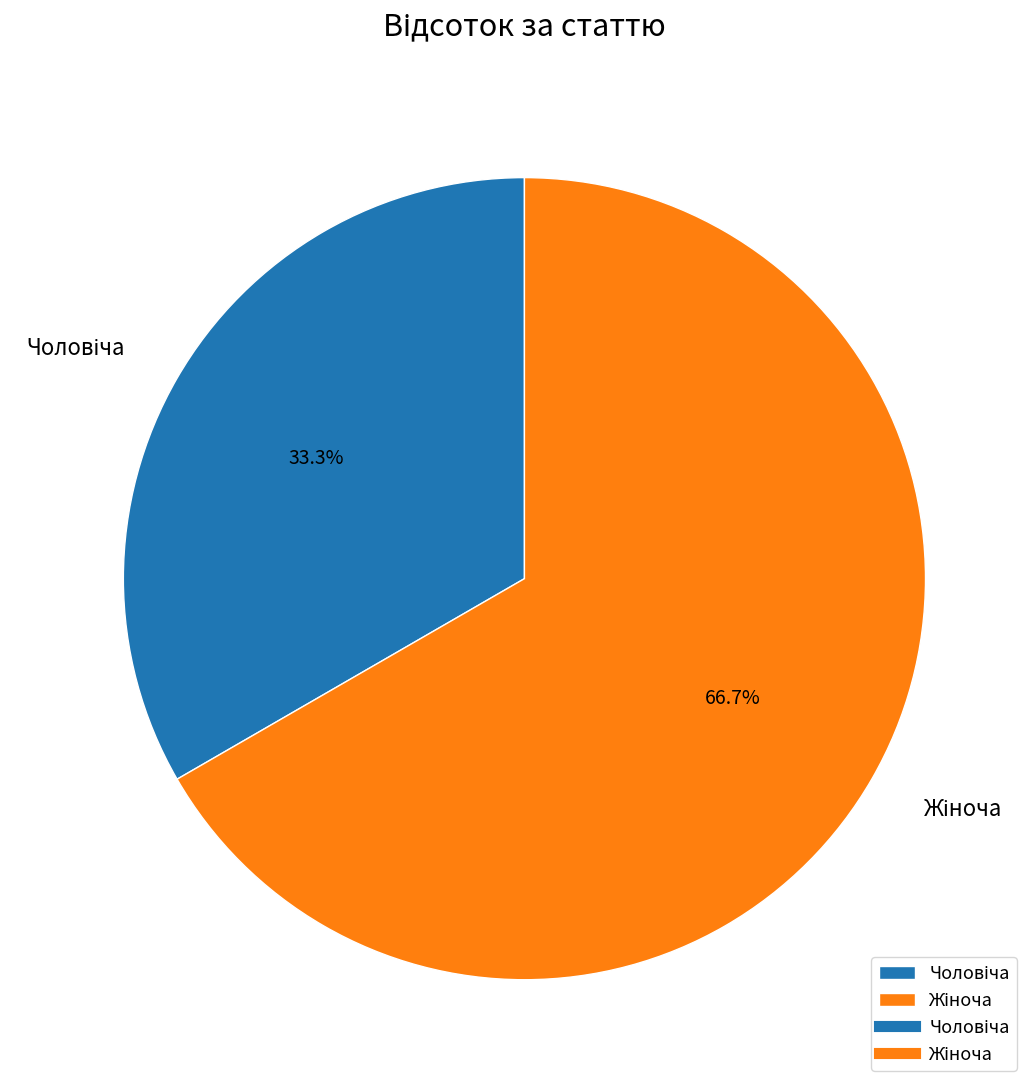

To the nearest percent, what is the average slice percentage?

50%